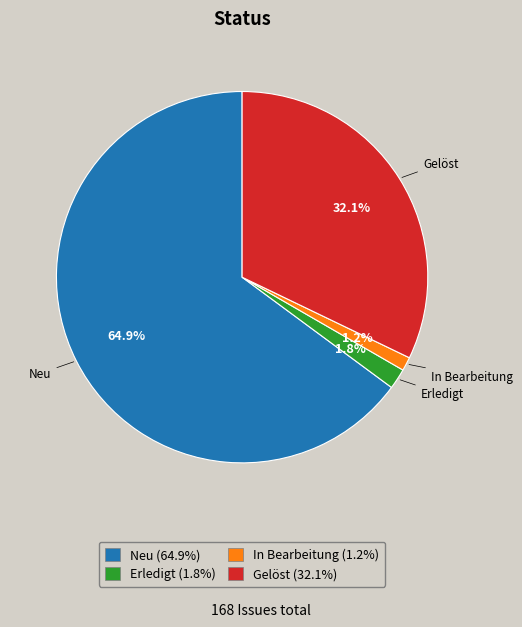

To the nearest percent, what portion does Neu represent?

65%